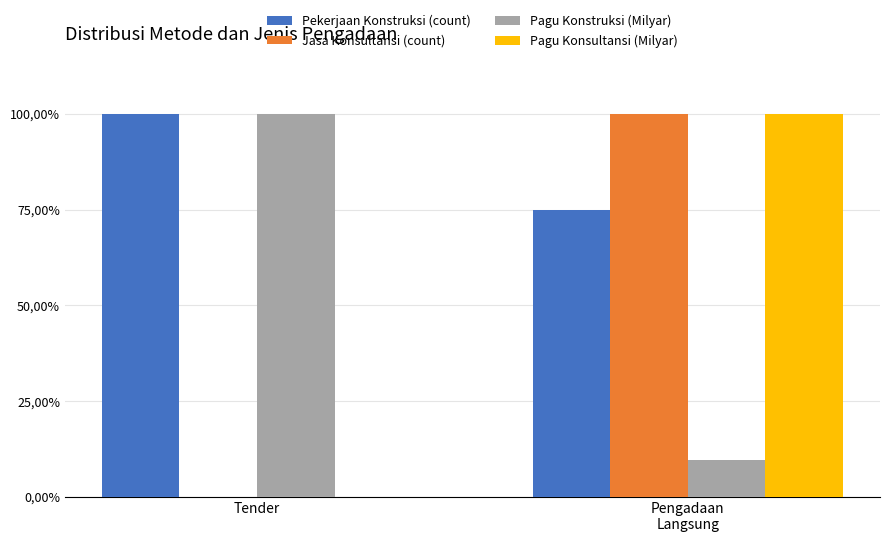

Are the bars horizontal?

No